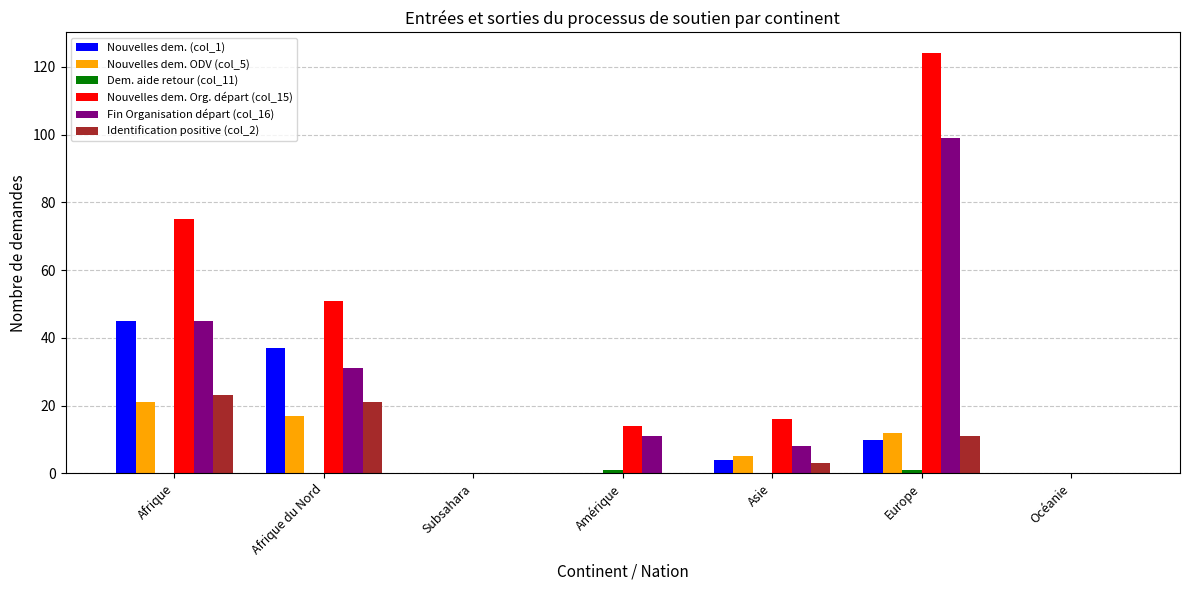

Which series changed the most between Afrique du Nord and Océanie?

Nouvelles dem. Org. départ (col_15)